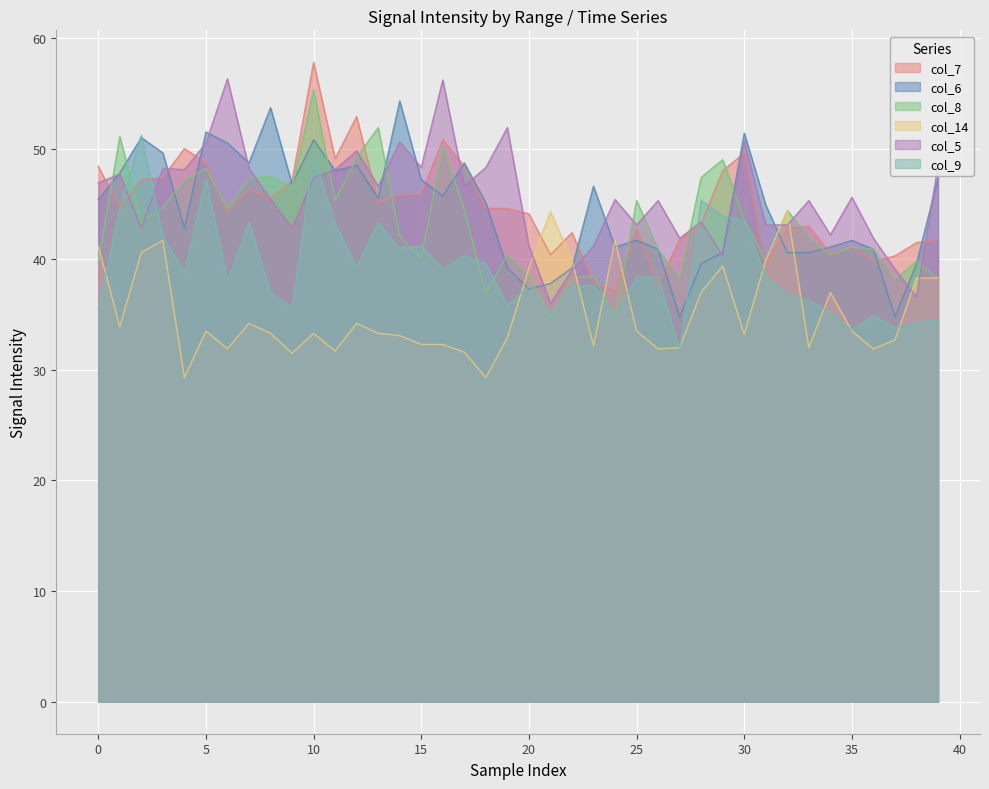

True or false: col_5 has a value of 28.0 at 12.

False